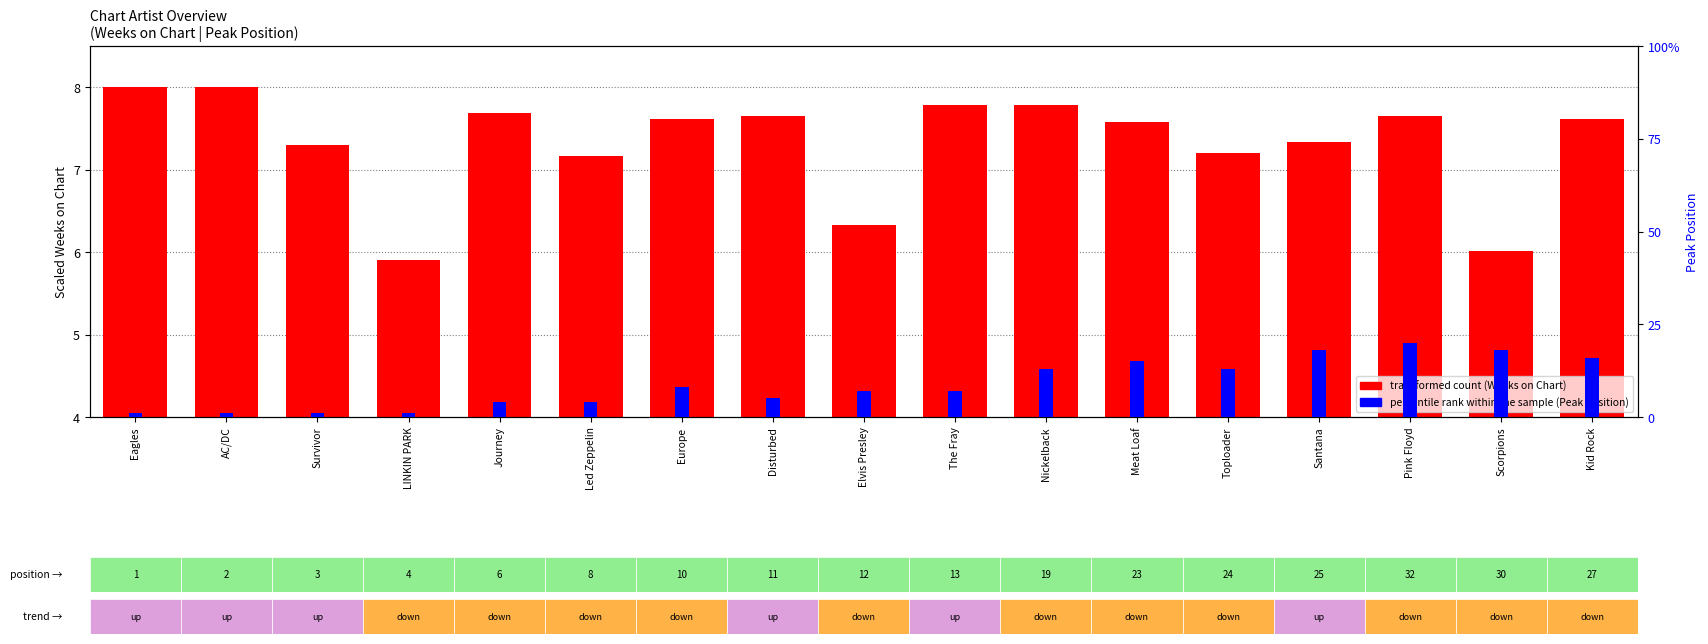

Count the number of categories in the chart.

17